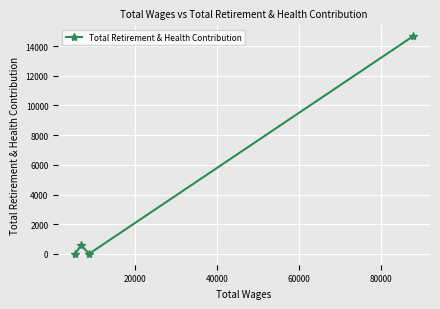

What is the greatest value displayed?

14670